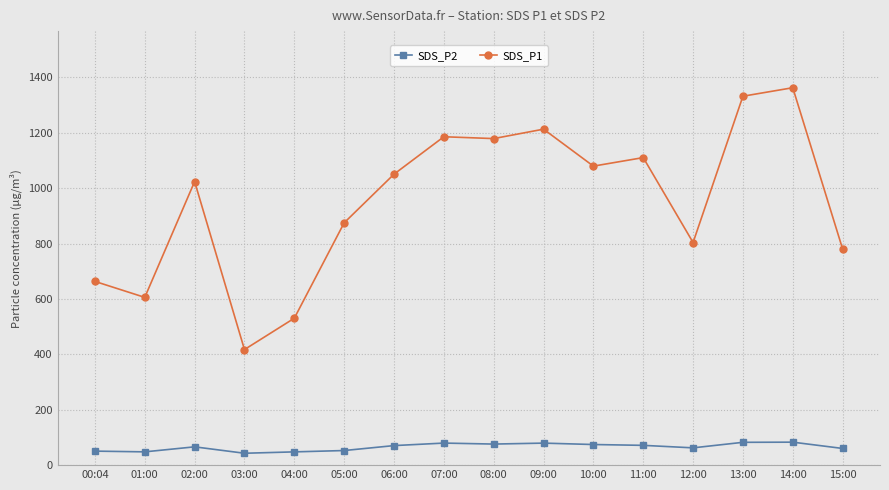

What is the difference between the highest and lowest values at 07:00?

1105.9